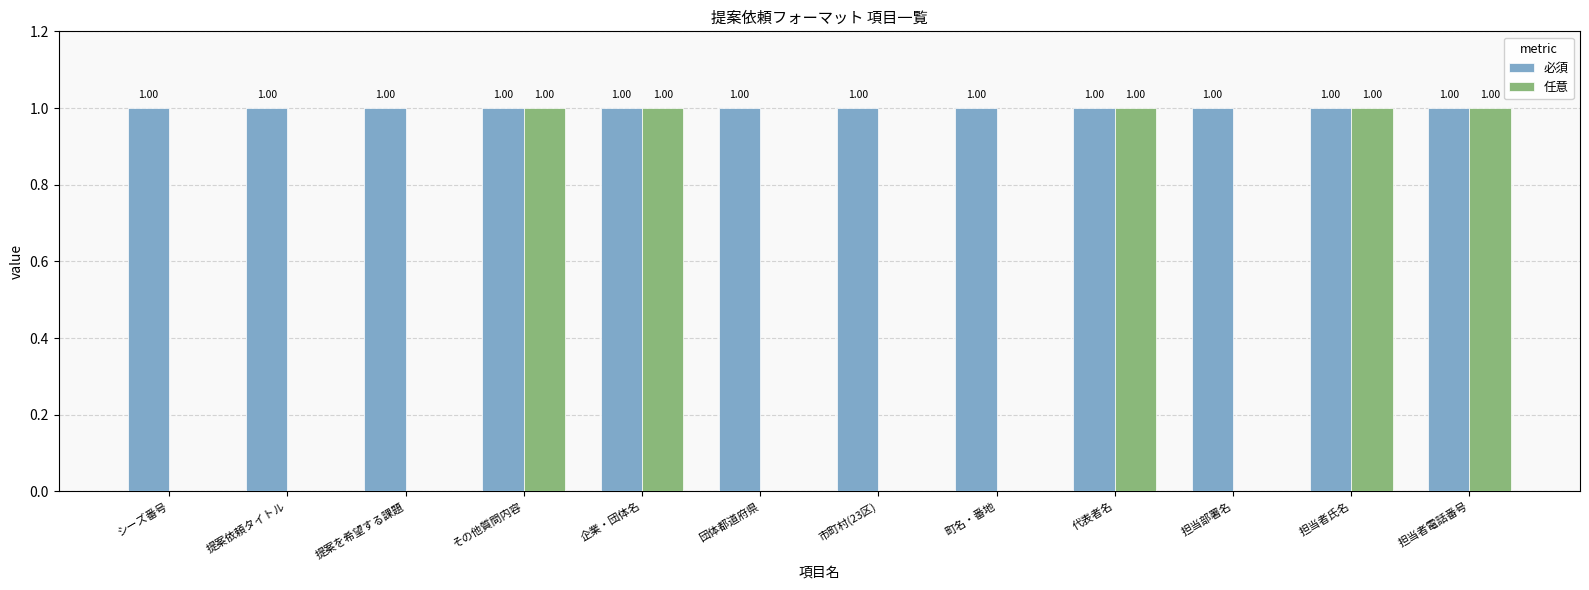

Which series has the widest spread of values?

任意